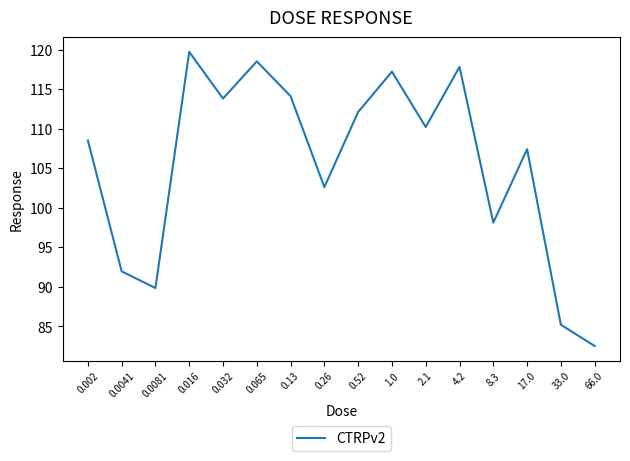

What is the sum of the values at 0.13 and 8.3?

212.2